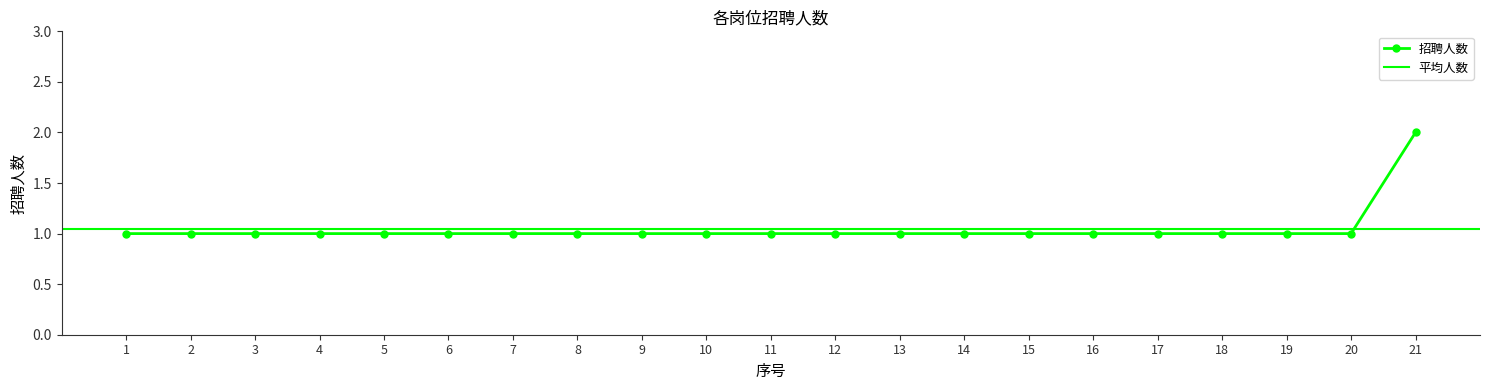

List the labels in order of value, largest first.

21, 1, 2, 3, 4, 5, 6, 7, 8, 9, 10, 11, 12, 13, 14, 15, 16, 17, 18, 19, 20